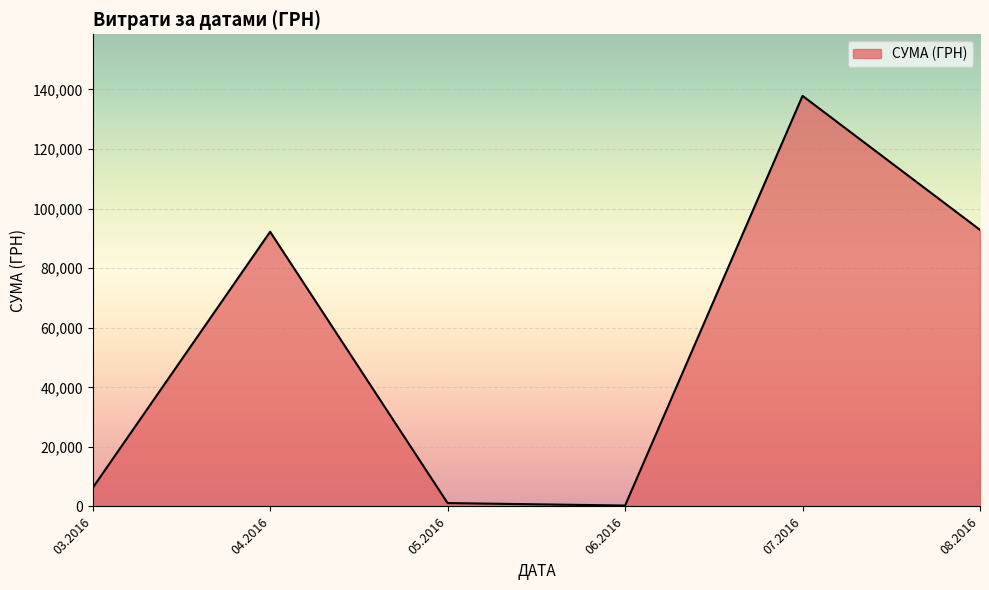

What is the average value?

55094.1